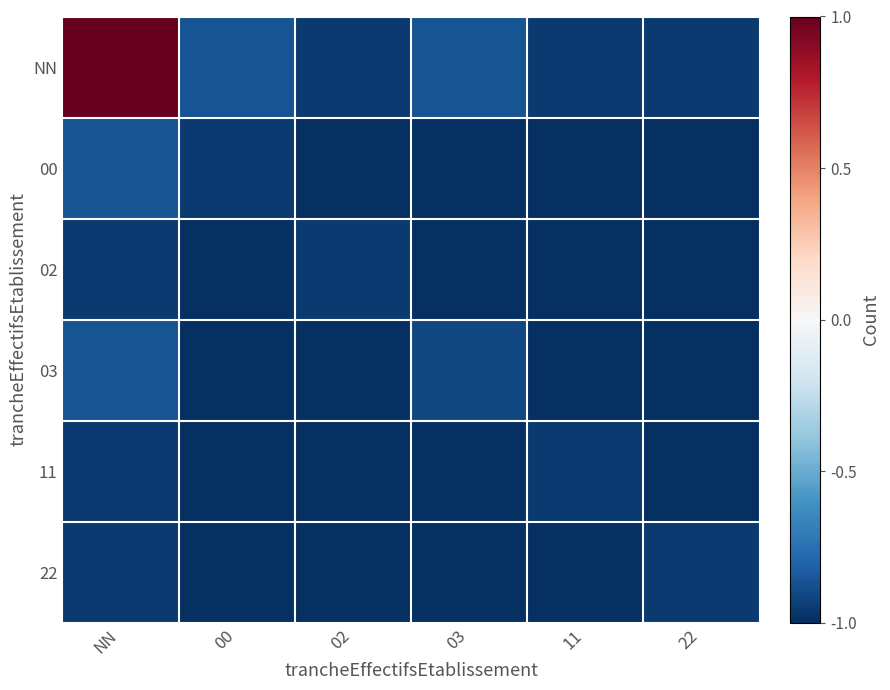

Reading left to right, what are all the values shown in this chart?

NN: NN=1.0	00=-0.9	02=-1.0	03=-0.9	11=-1.0	22=-1.0
00: NN=-0.9	00=-1.0	02=-1.0	03=-1.0	11=-1.0	22=-1.0
02: NN=-1.0	00=-1.0	02=-1.0	03=-1.0	11=-1.0	22=-1.0
03: NN=-0.9	00=-1.0	02=-1.0	03=-0.9	11=-1.0	22=-1.0
11: NN=-1.0	00=-1.0	02=-1.0	03=-1.0	11=-1.0	22=-1.0
22: NN=-1.0	00=-1.0	02=-1.0	03=-1.0	11=-1.0	22=-1.0